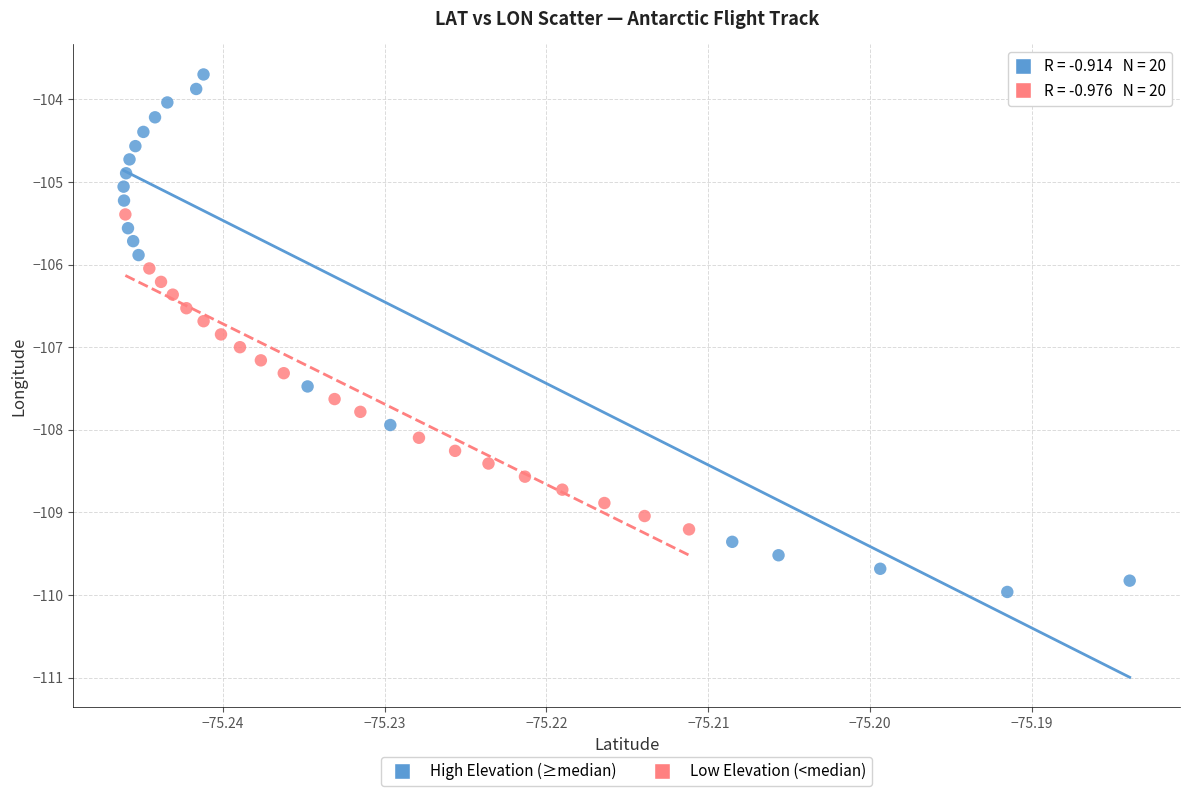

Which series reaches the minimum Y coordinate?

High Elevation (≥median)